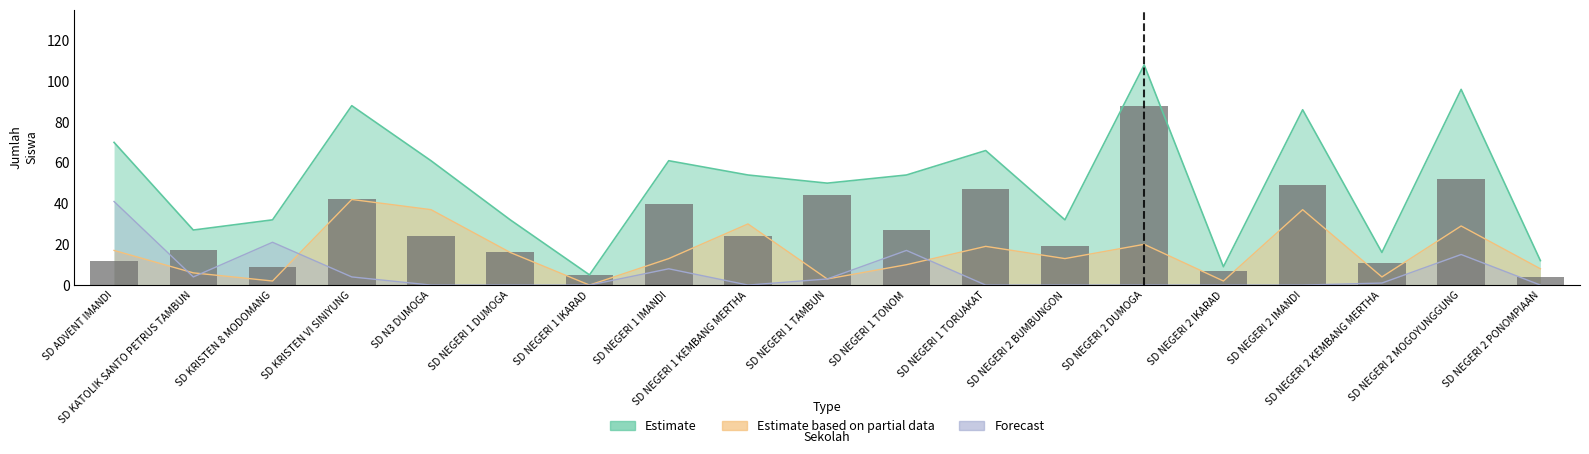

Reading left to right, transcribe all the data shown in this chart.

SD ADVENT IMANDI=12	SD KATOLIK SANTO PETRUS TAMBUN=17	SD KRISTEN 8 MODOMANG=9	SD KRISTEN VI SINIYUNG=42	SD N3 DUMOGA=24	SD NEGERI 1 DUMOGA=16	SD NEGERI 1 IKARAD=5	SD NEGERI 1 IMANDI=40	SD NEGERI 1 KEMBANG MERTHA=24	SD NEGERI 1 TAMBUN=44	SD NEGERI 1 TONOM=27	SD NEGERI 1 TORUAKAT=47	SD NEGERI 2 BUMBUNGON=19	SD NEGERI 2 DUMOGA=88	SD NEGERI 2 IKARAD=7	SD NEGERI 2 IMANDI=49	SD NEGERI 2 KEMBANG MERTHA=11	SD NEGERI 2 MOGOYUNGGUNG=52	SD NEGERI 2 PONOMPIAAN=4